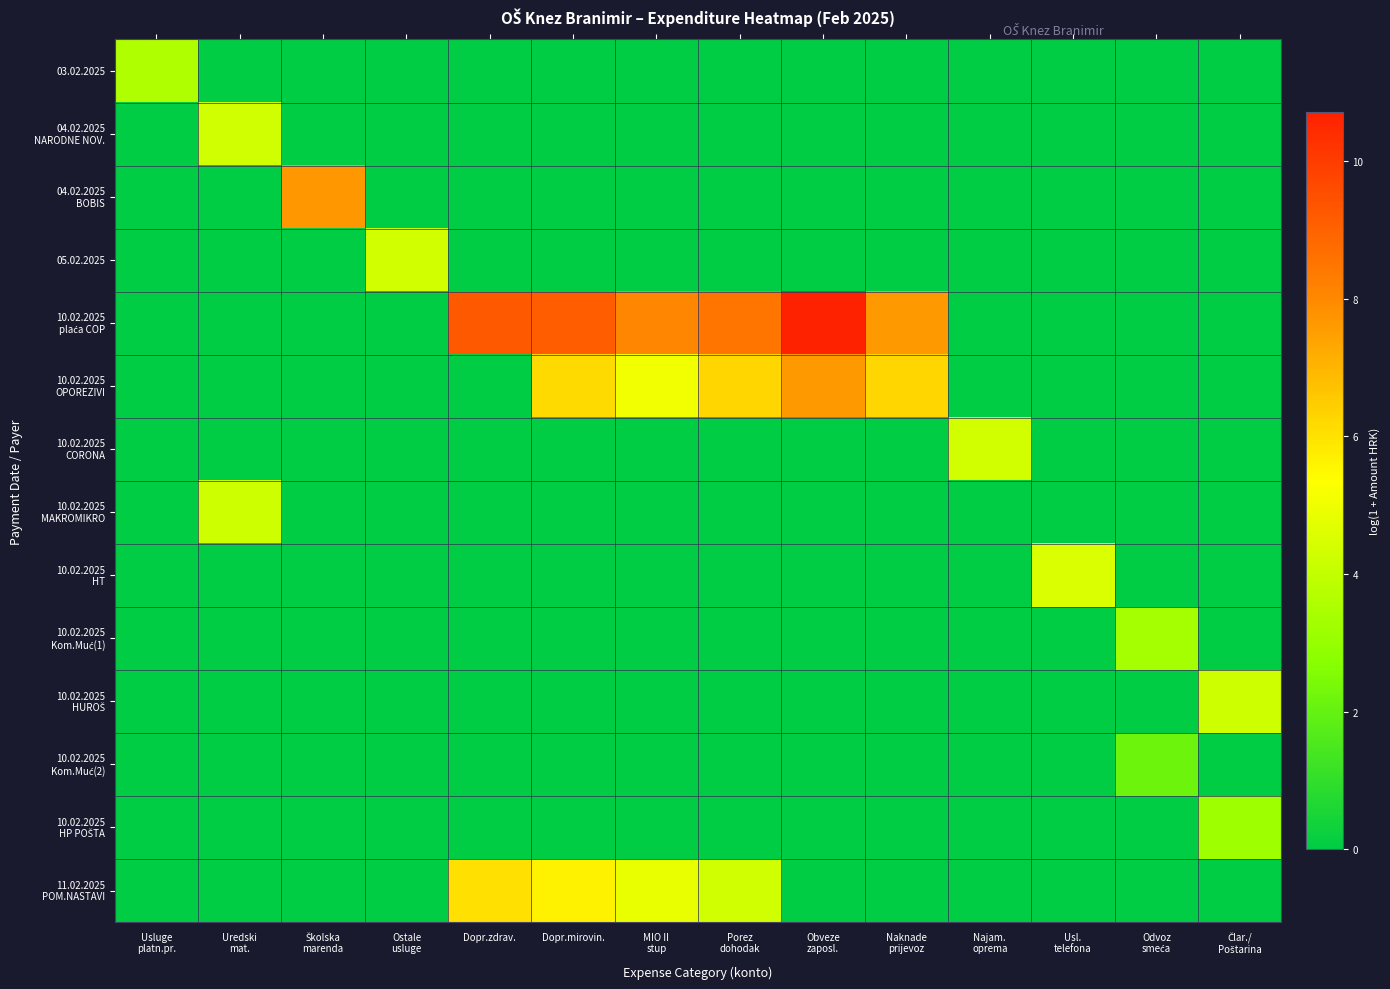

List the series in order of their peak value, highest first.

10.02.2025 plaća COP, 04.02.2025 BOBIS, 10.02.2025 OPOREZIVI, 11.02.2025 POM.NASTAVI, 10.02.2025 HT, 10.02.2025 CORONA, 05.02.2025, 04.02.2025 NARODNE NOV., 10.02.2025 HUROŠ, 10.02.2025 MAKROMIKRO, 03.02.2025, 10.02.2025 Kom.Muć(1), 10.02.2025 HP POŠTA, 10.02.2025 Kom.Muć(2)